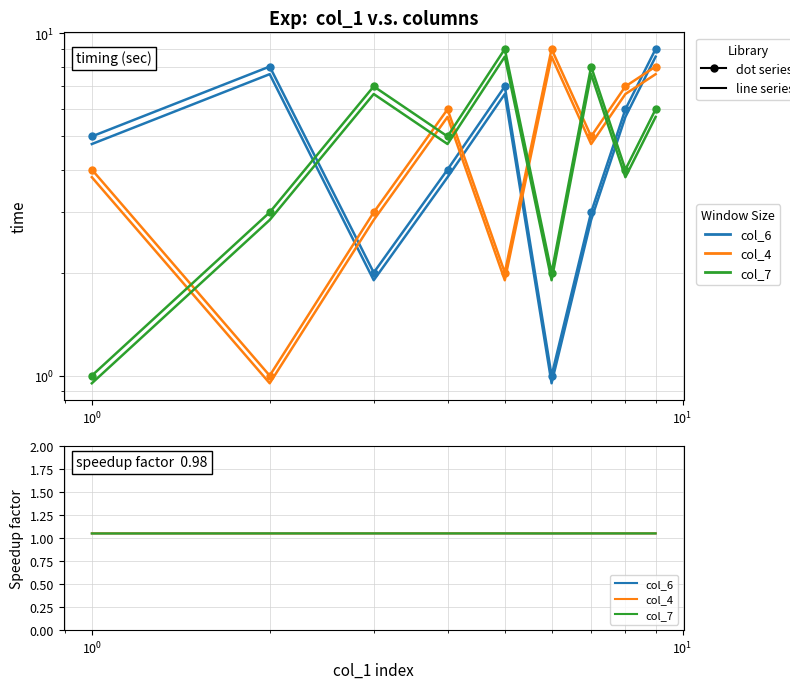

What is the minimum value shown in the chart?

1